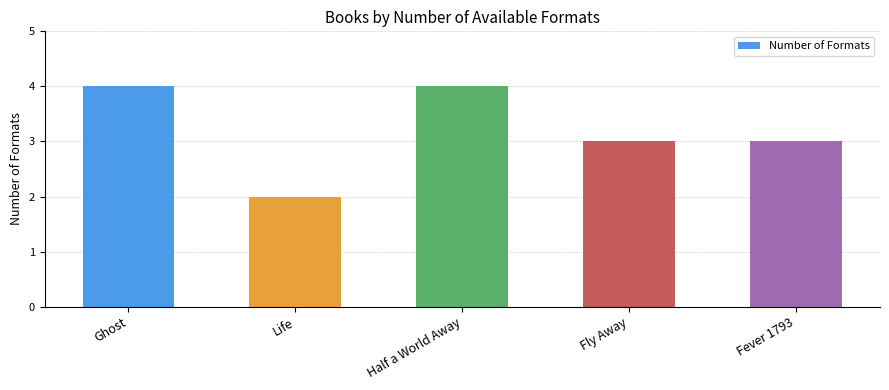

What is the sum of the values at Fever 1793 and Half a World Away?

7